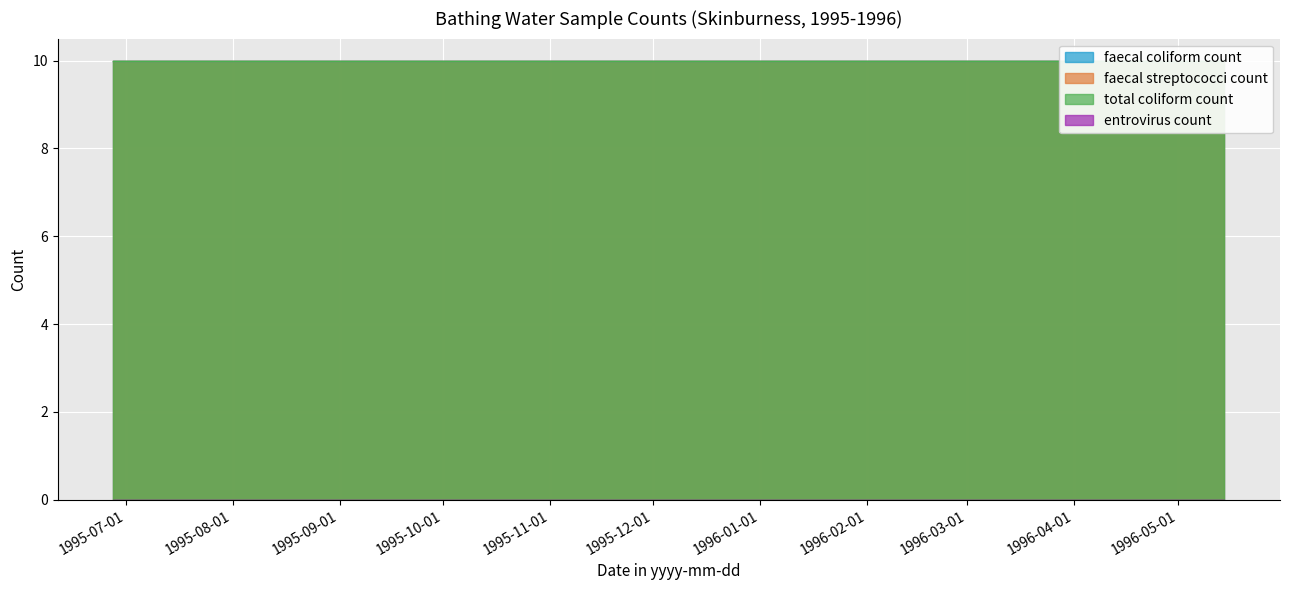

Is the value of faecal streptococci count at 1996-05-14T11:35:00 greater than the value of total coliform count at 1996-05-14T11:35:00?

No